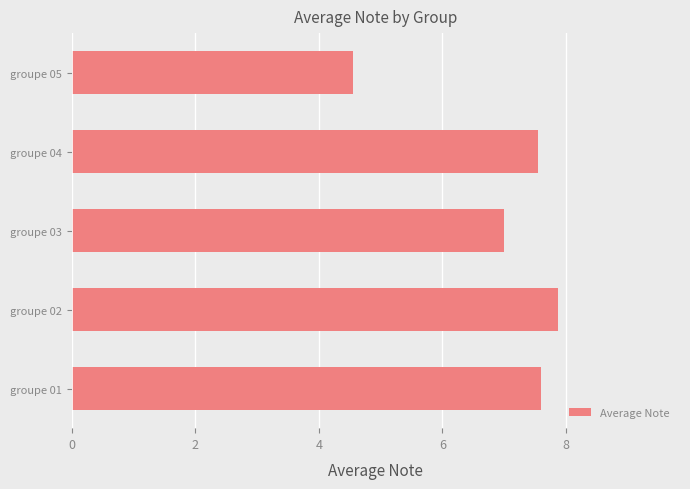

Count the number of data series in this chart.

1